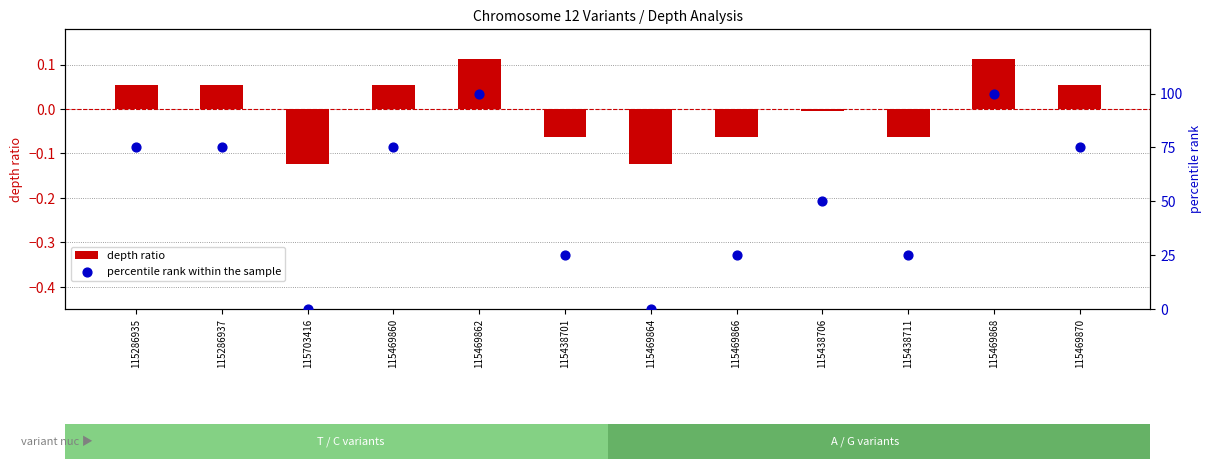

What are all the series names shown in the legend?

depth ratio, percentile rank within the sample